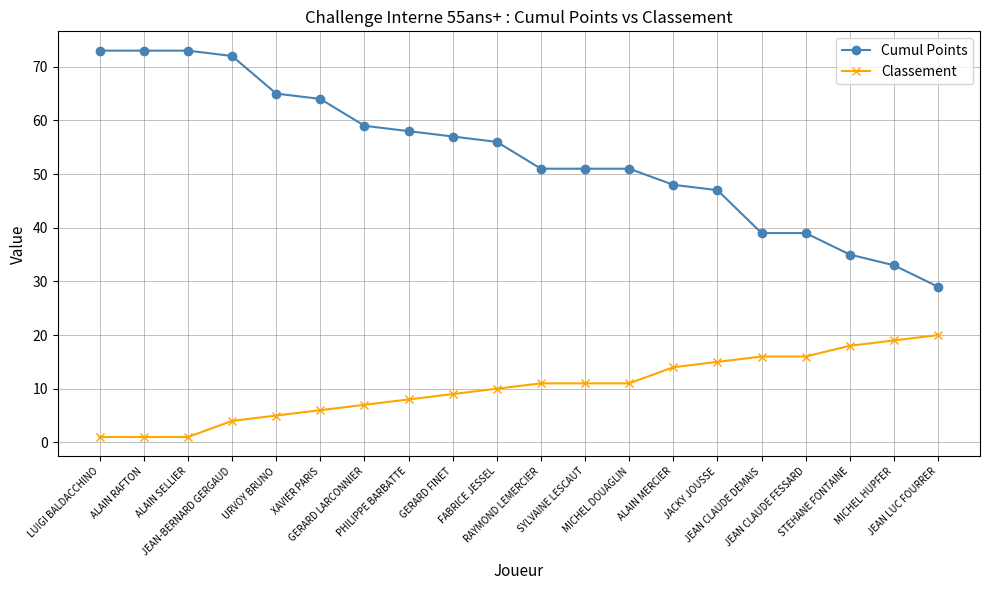

Where is Classement nearest to the value 10?

FABRICE JESSEL